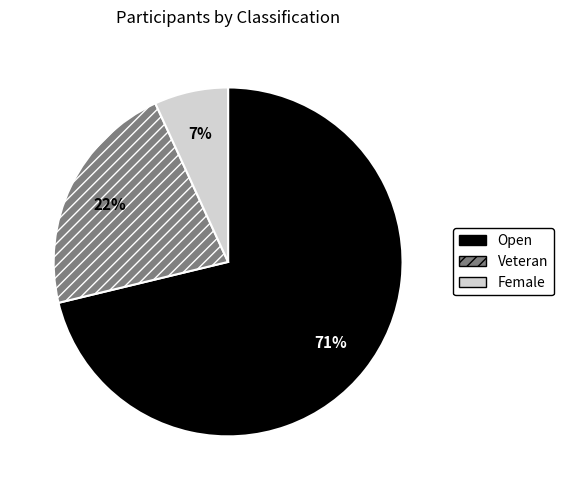

Between Female and Open, which is larger?

Open